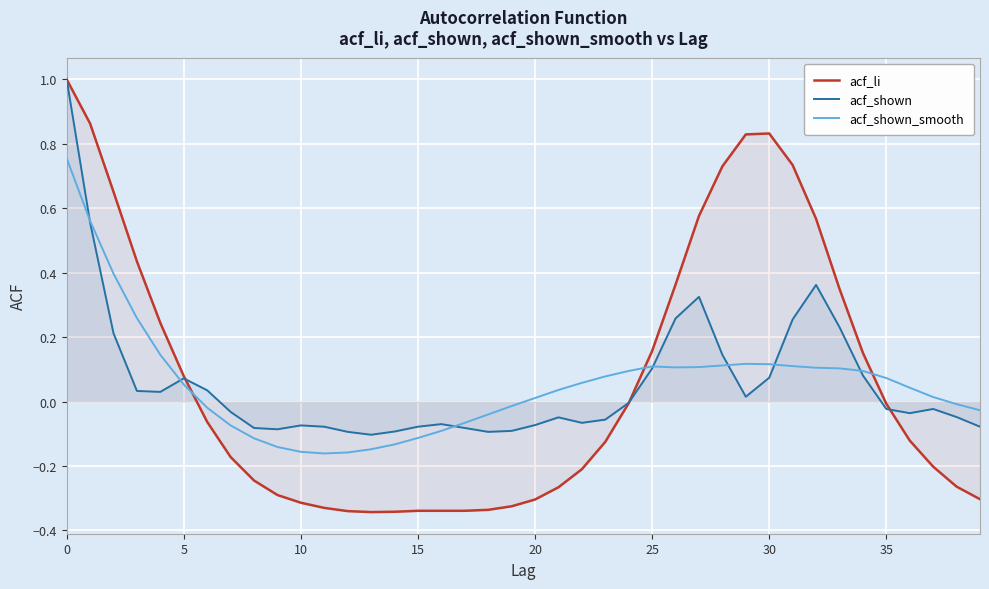

True or false: acf_li has more than 2 interior local peaks.

False